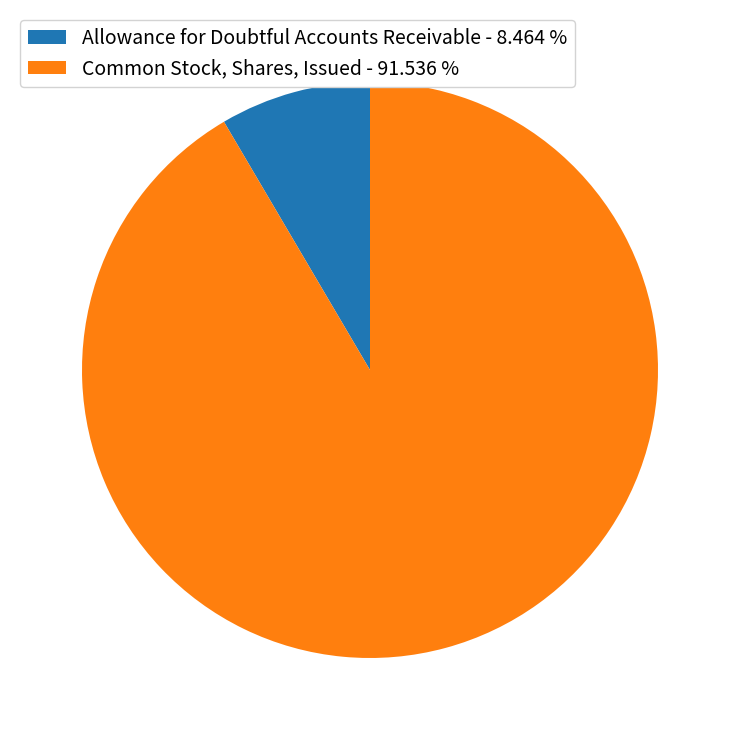

Is there any slice that represents more than half of the pie?

Yes